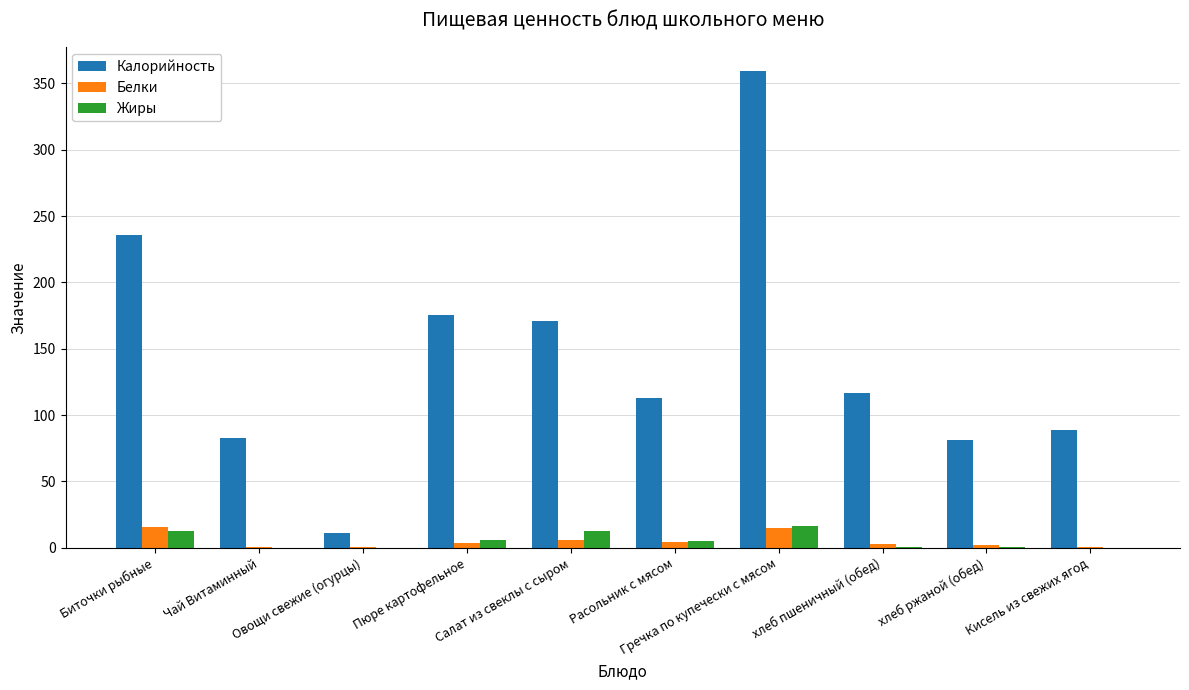

What is the sum of all Белки values?

51.5